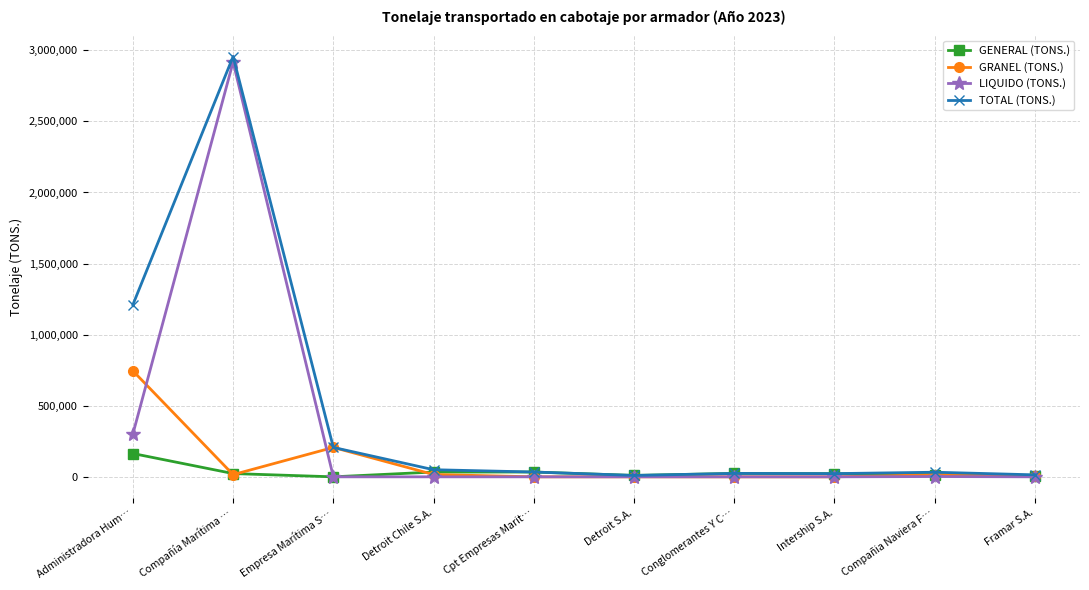

Which series has the widest spread of values?

TOTAL (TONS.)